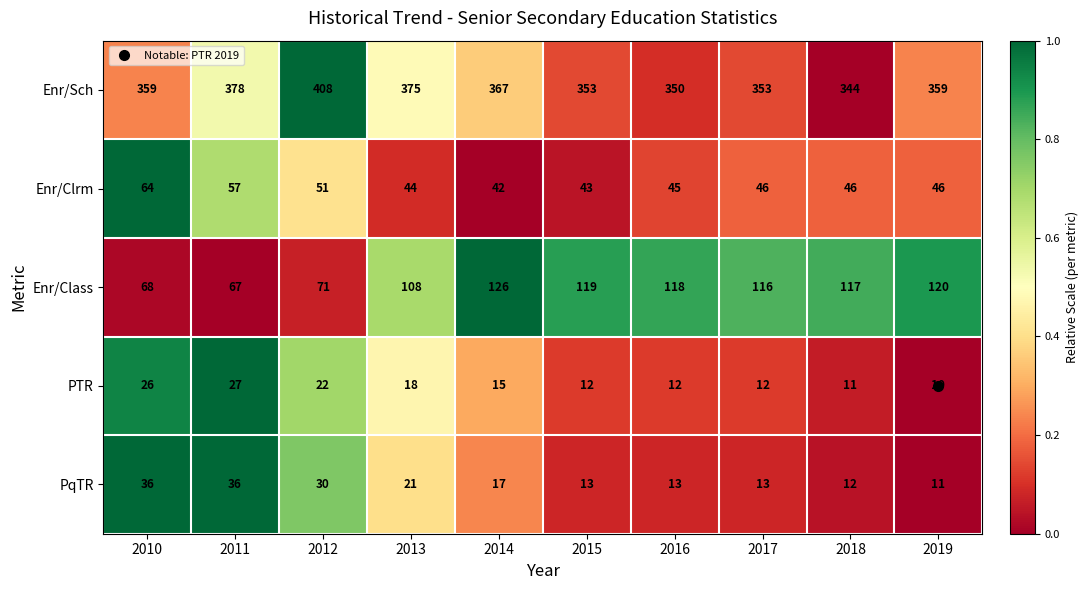

What is the difference between the PTR values at 2015 and 2011?

15